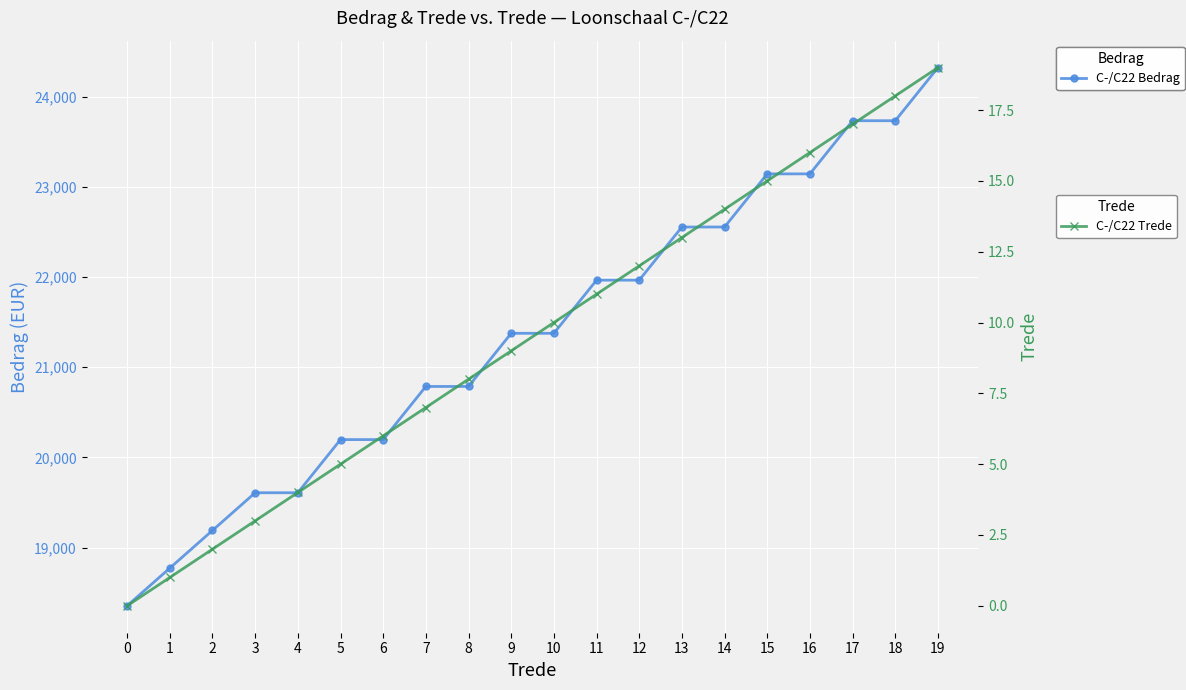

True or false: C-/C22 Bedrag and C-/C22 Trede intersect in this chart.

False